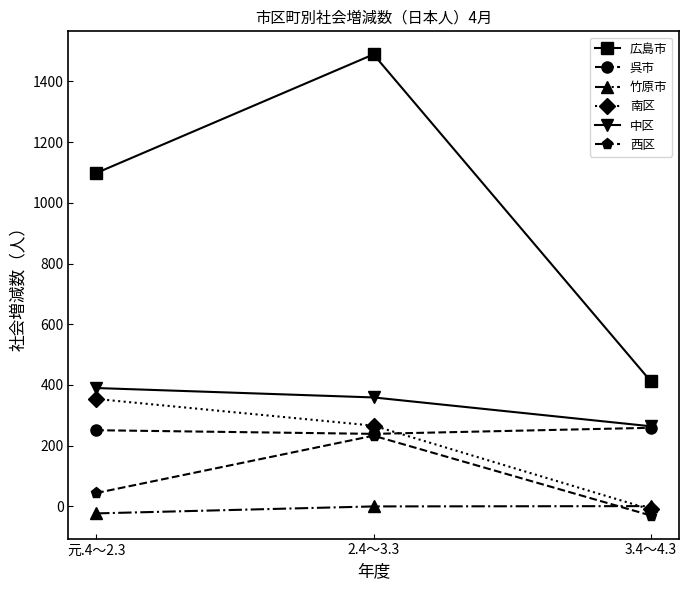

At which category is the sum across all series the highest?

2.4～3.3